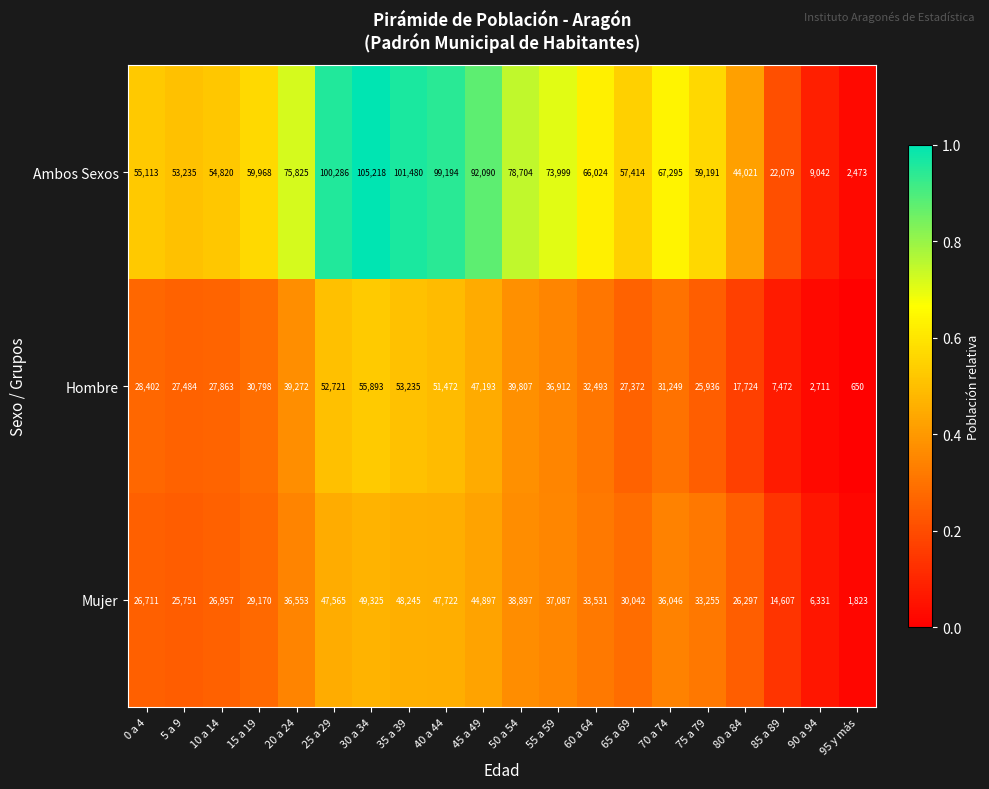

The value of Mujer at 20 a 24 is 61915. True or false?

False